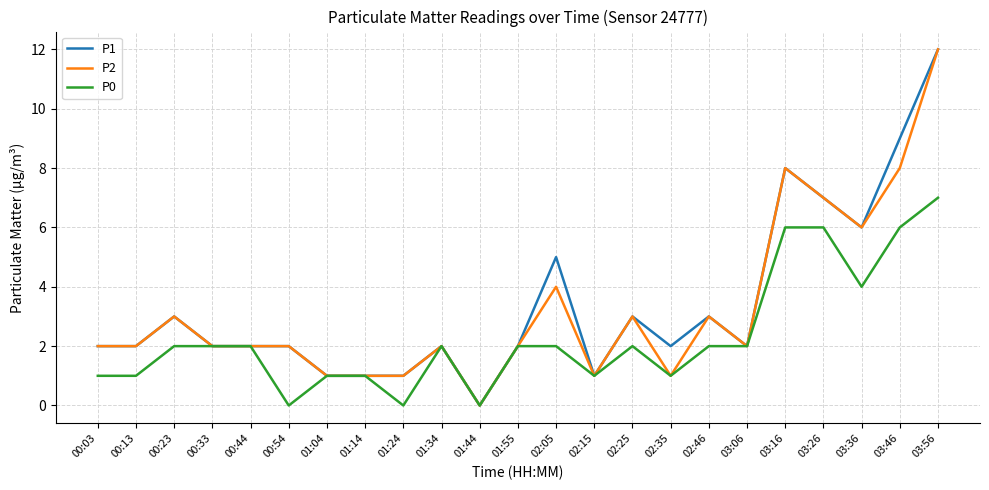

What is the difference between the P1 values at 01:44 and 02:46?

3